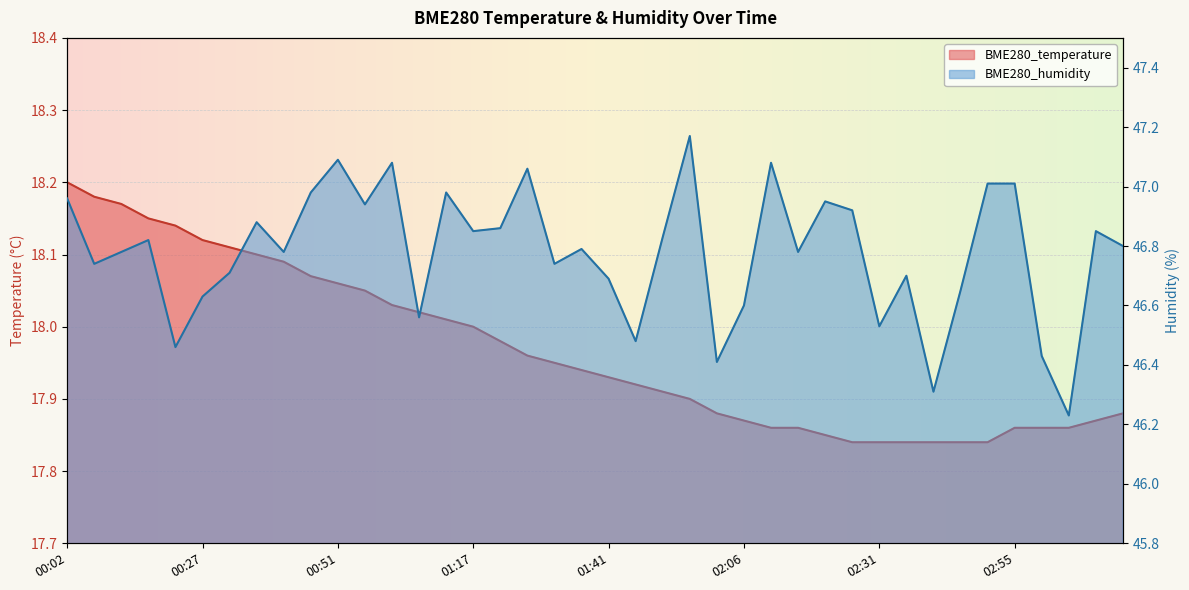

What are all the series names shown in the legend?

BME280_temperature, BME280_humidity